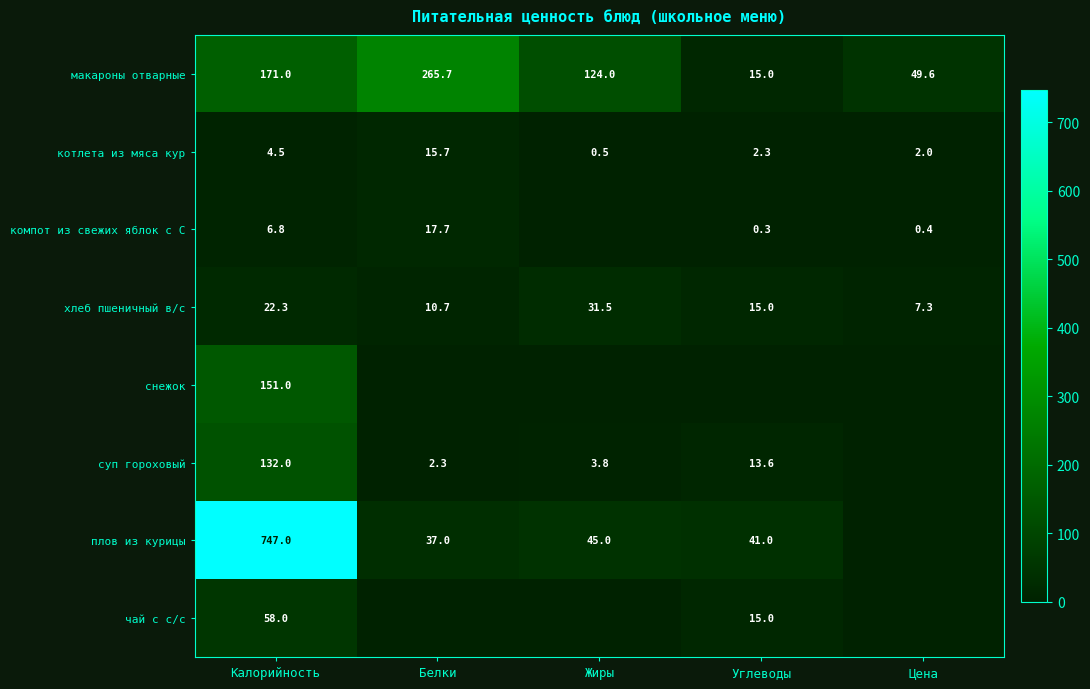

True or false: котлета из мяса кур has a value of 2.3 at Углеводы.

True